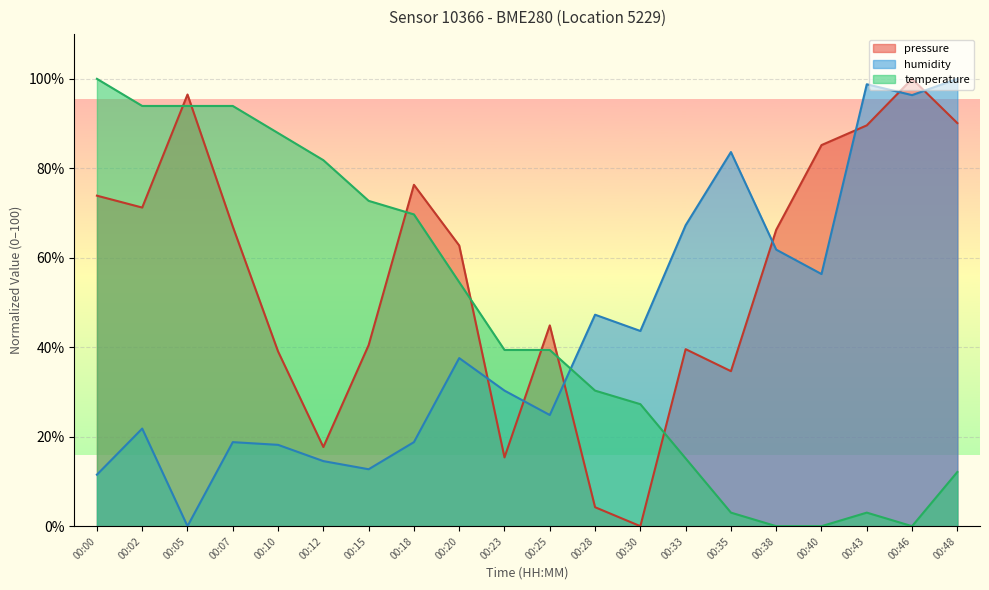

Rank the categories by pressure value from highest to lowest.

00:46, 00:05, 00:48, 00:43, 00:40, 00:18, 00:00, 00:02, 00:07, 00:38, 00:20, 00:25, 00:15, 00:33, 00:10, 00:35, 00:12, 00:23, 00:28, 00:30